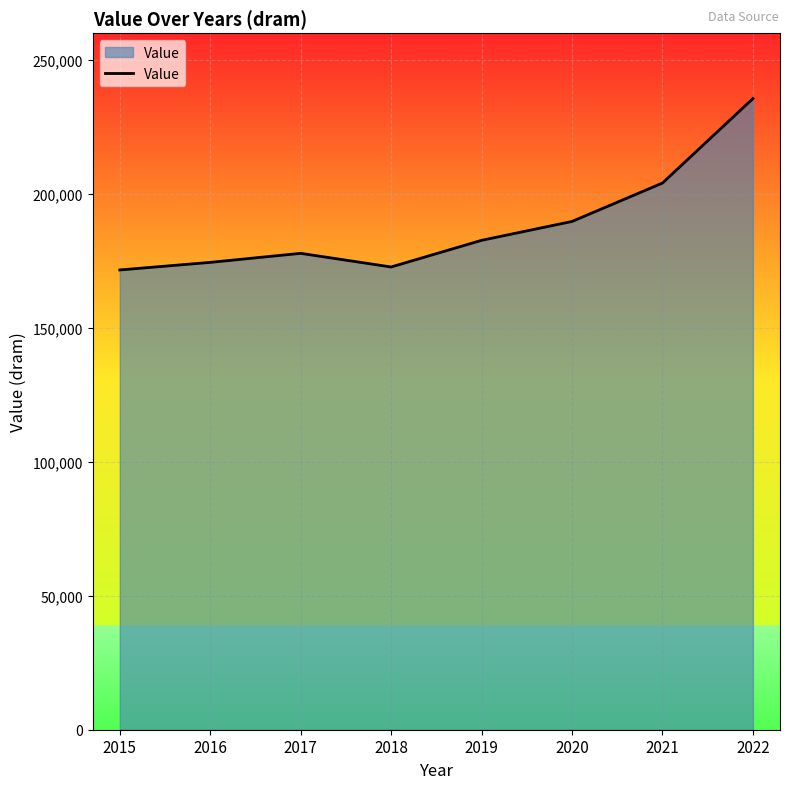

Does the chart display data point markers on the line(s)?

No